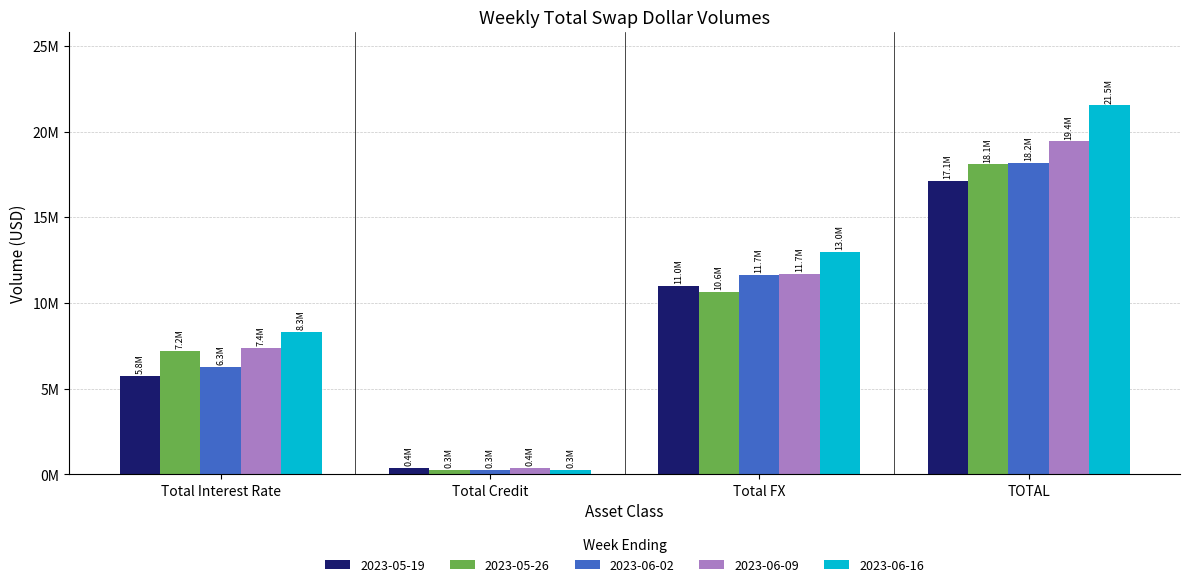

Does the chart contain stacked bars?

No